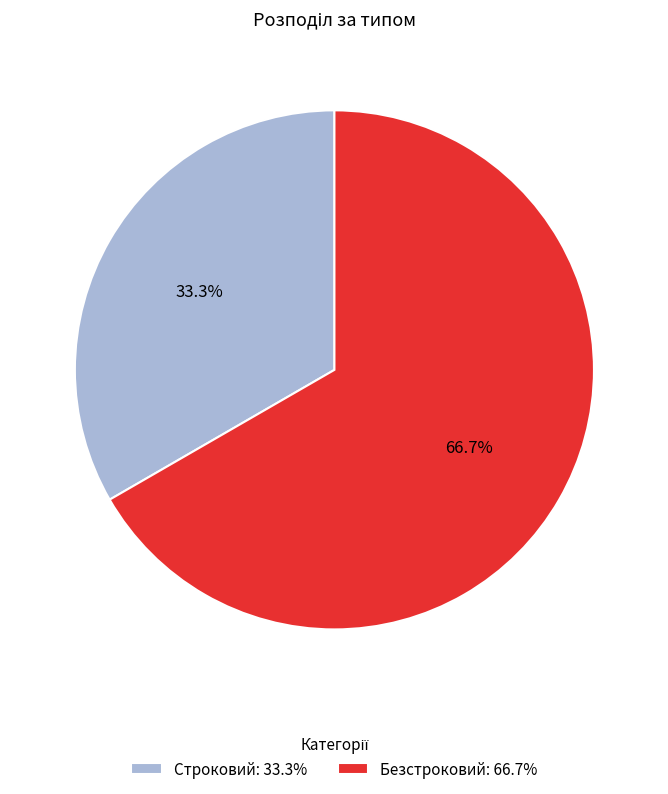

Which slice is the largest?

Безстроковий